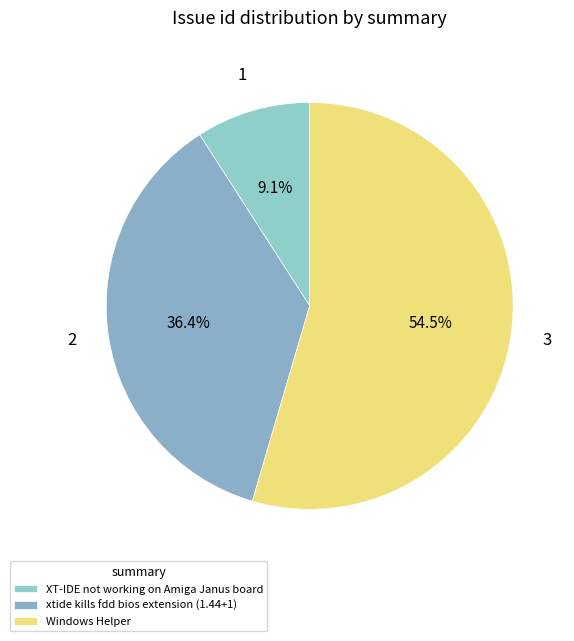

Count the number of slices in the pie.

3